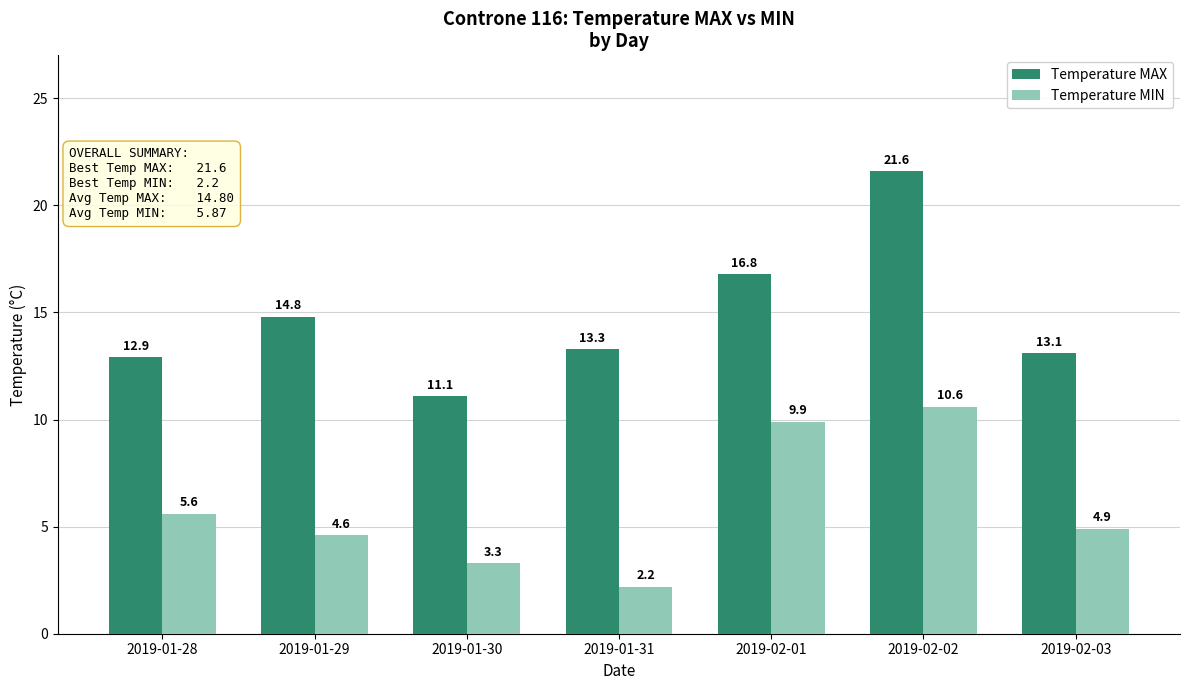

How many data points in Temperature MAX are less than 13?

2